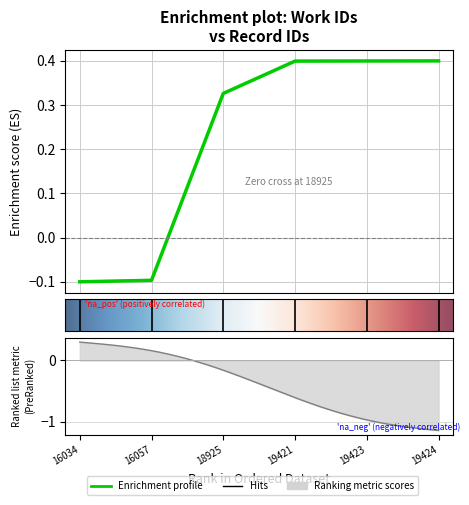

What is the difference between the maximum and minimum values?

0.5